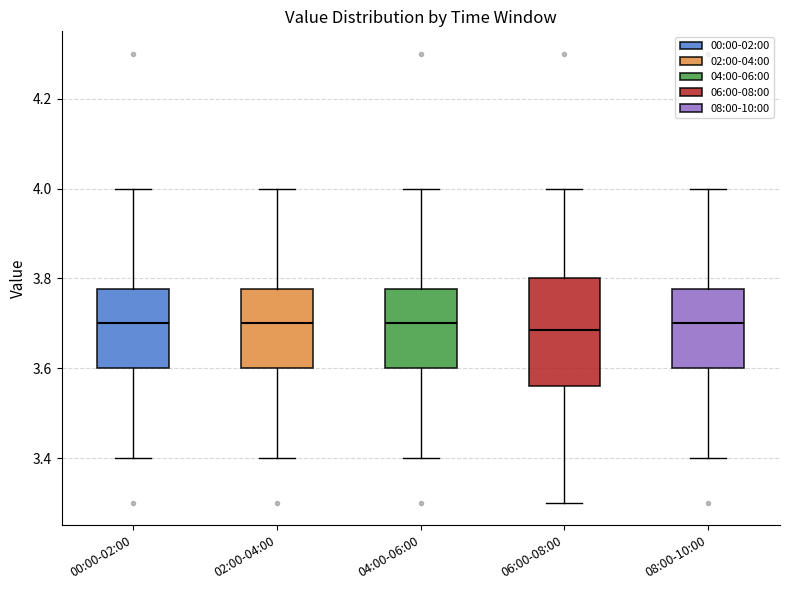

Where is the upper edge of the box for 06:00-08:00 on the y-axis? The values are not printed on the chart, so give them approximately, as read against the axis.

3.80